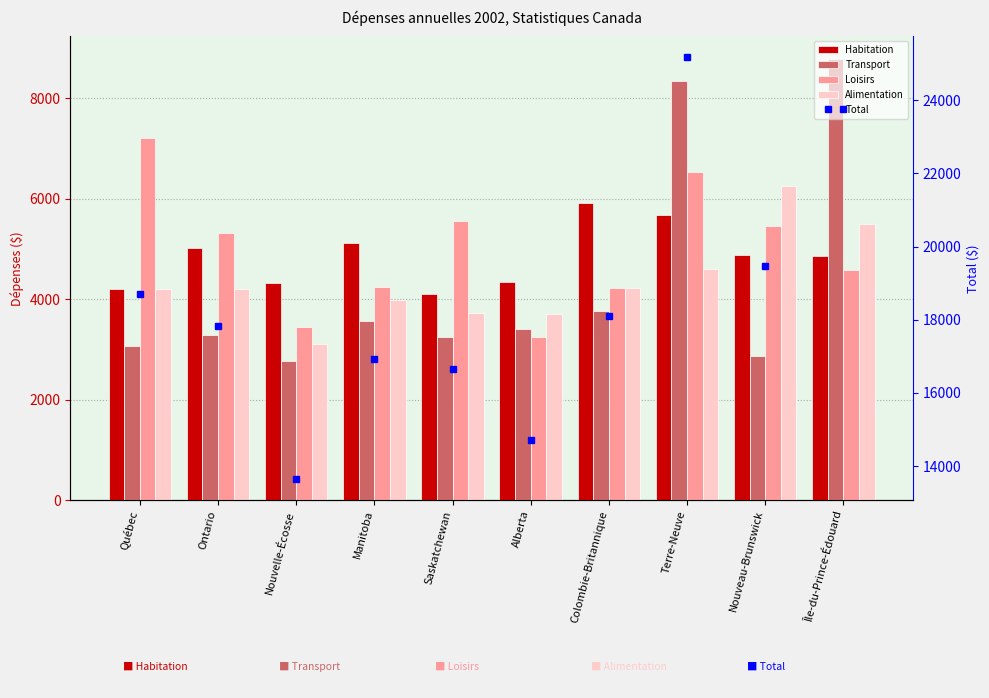

What is the value of the Alimentation bar at the 4th from the left?

3987.2